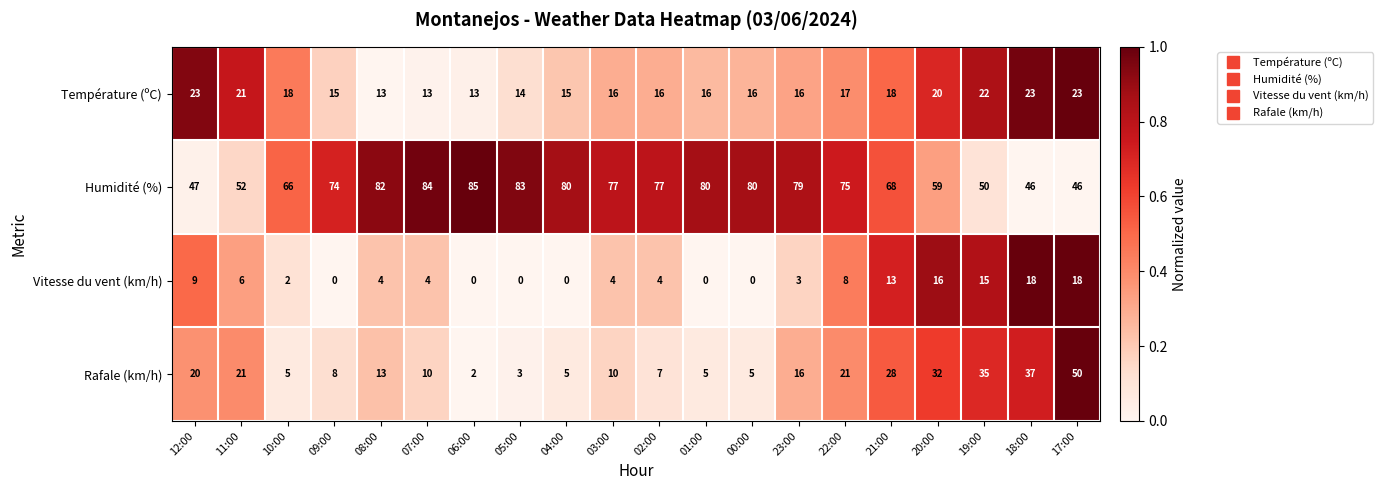

At how many categories does at least one series exceed 0?

20